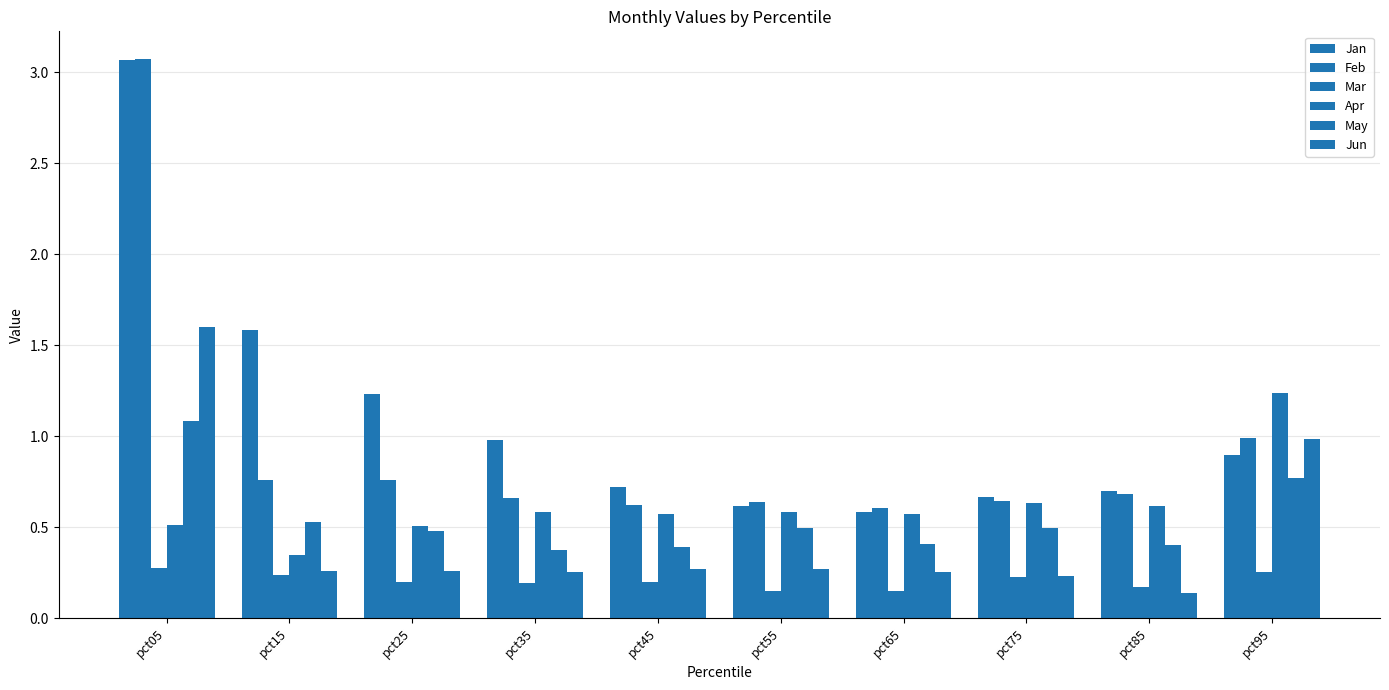

How many series are shown in this chart?

6